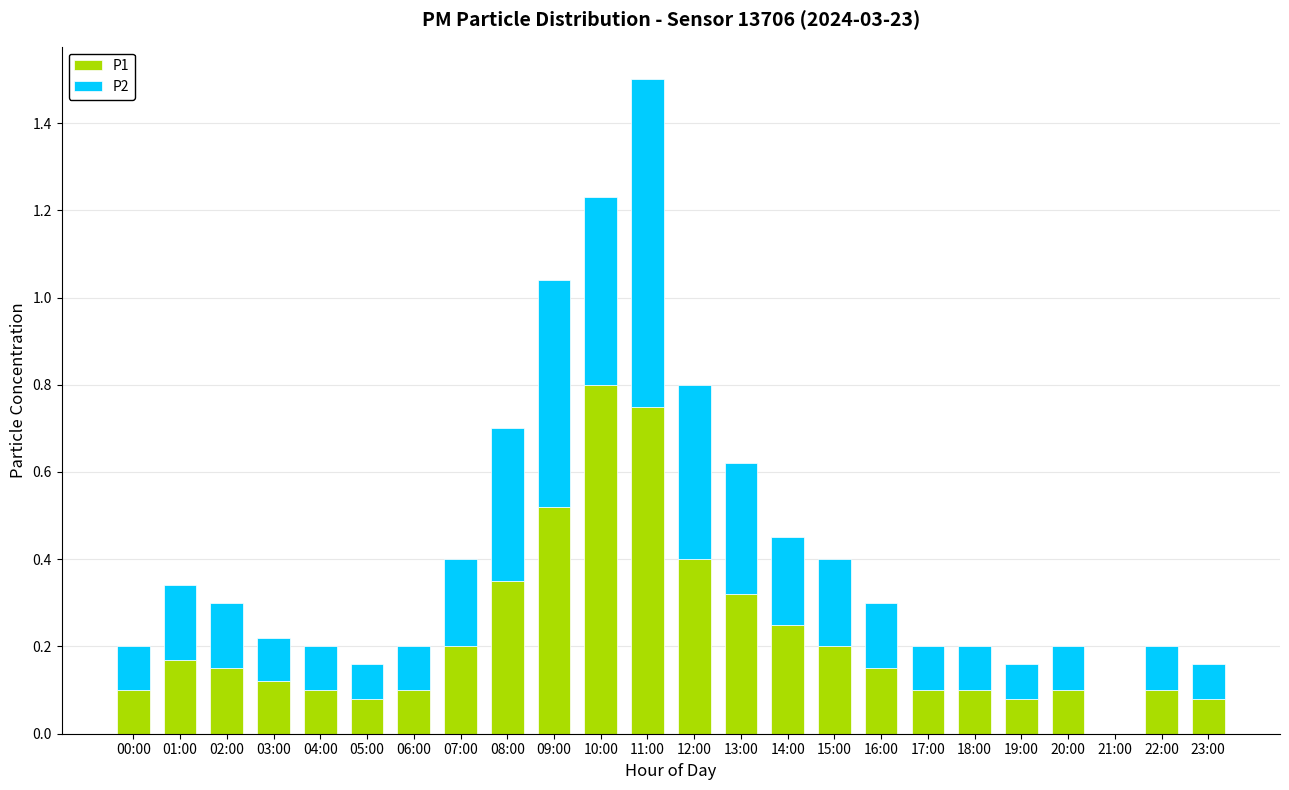

What is the total value across all series at 13:00?

0.6